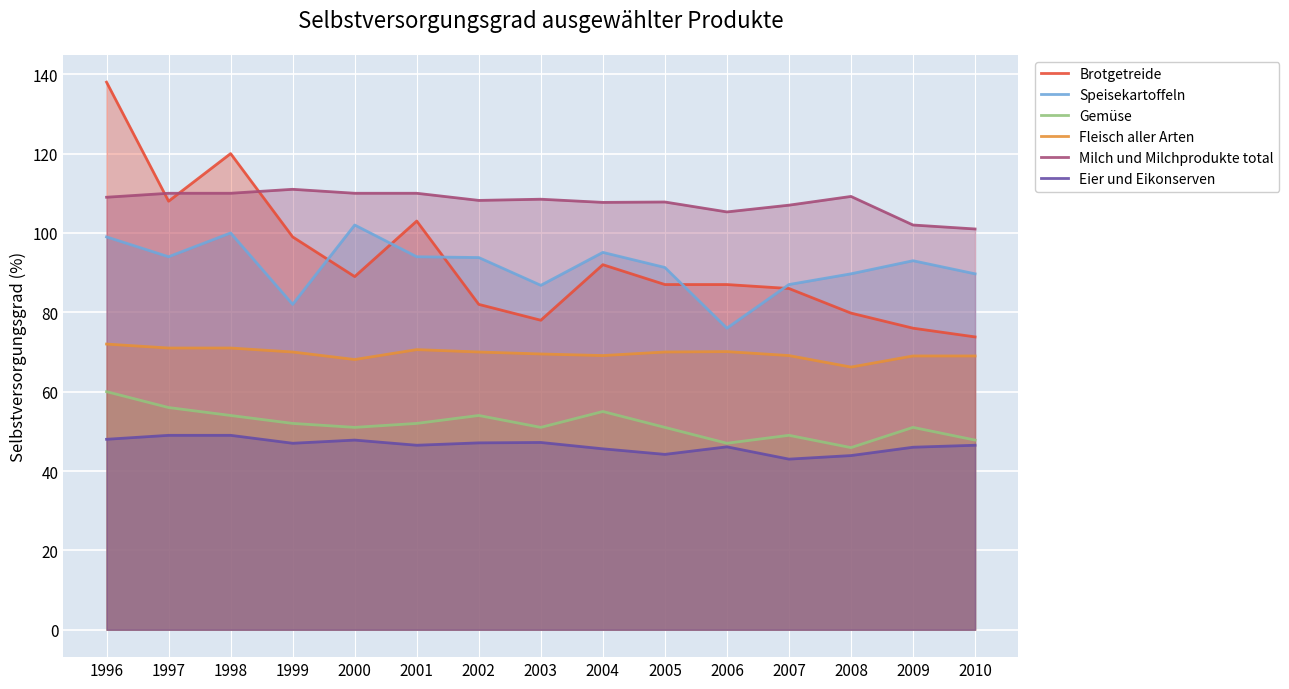

Is it true that Eier und Eikonserven equals 47.8 at 2000?

True